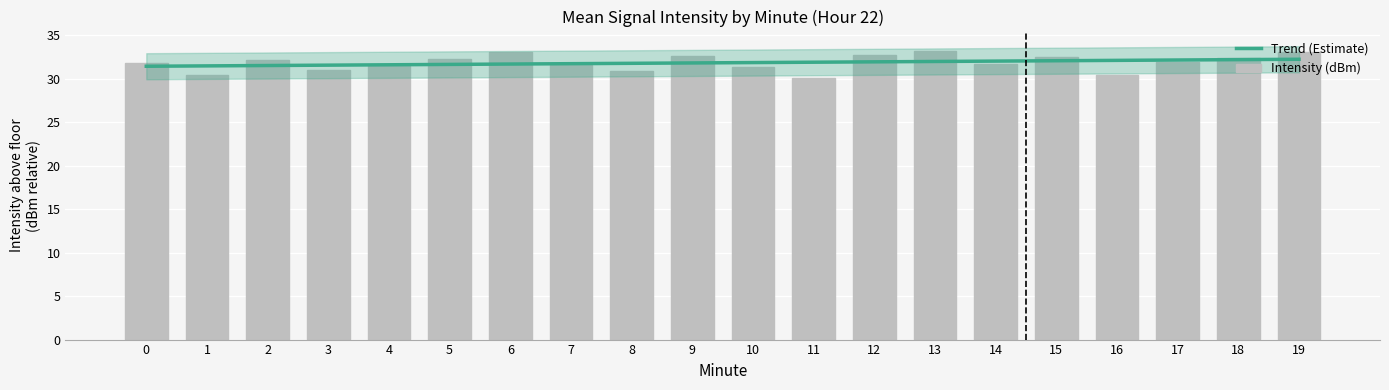

Between 7 and 12, which series saw the biggest shift?

Intensity (dBm)